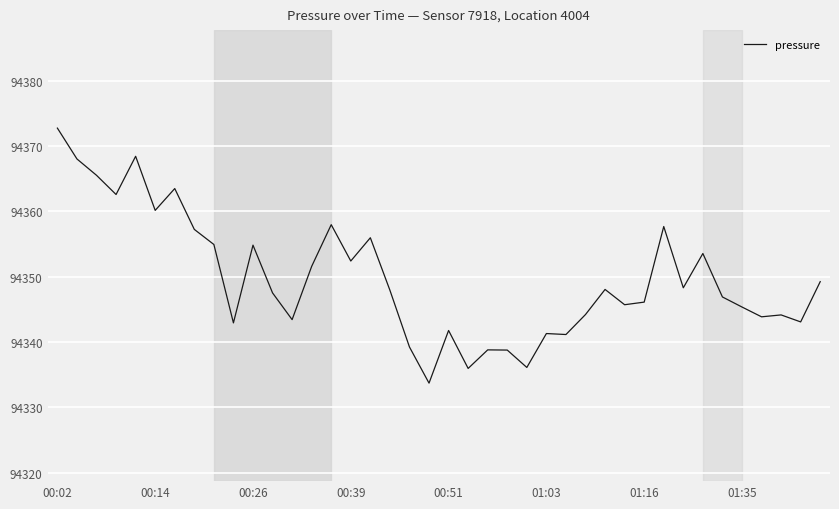

What is the minimum value shown in the chart?

94333.7